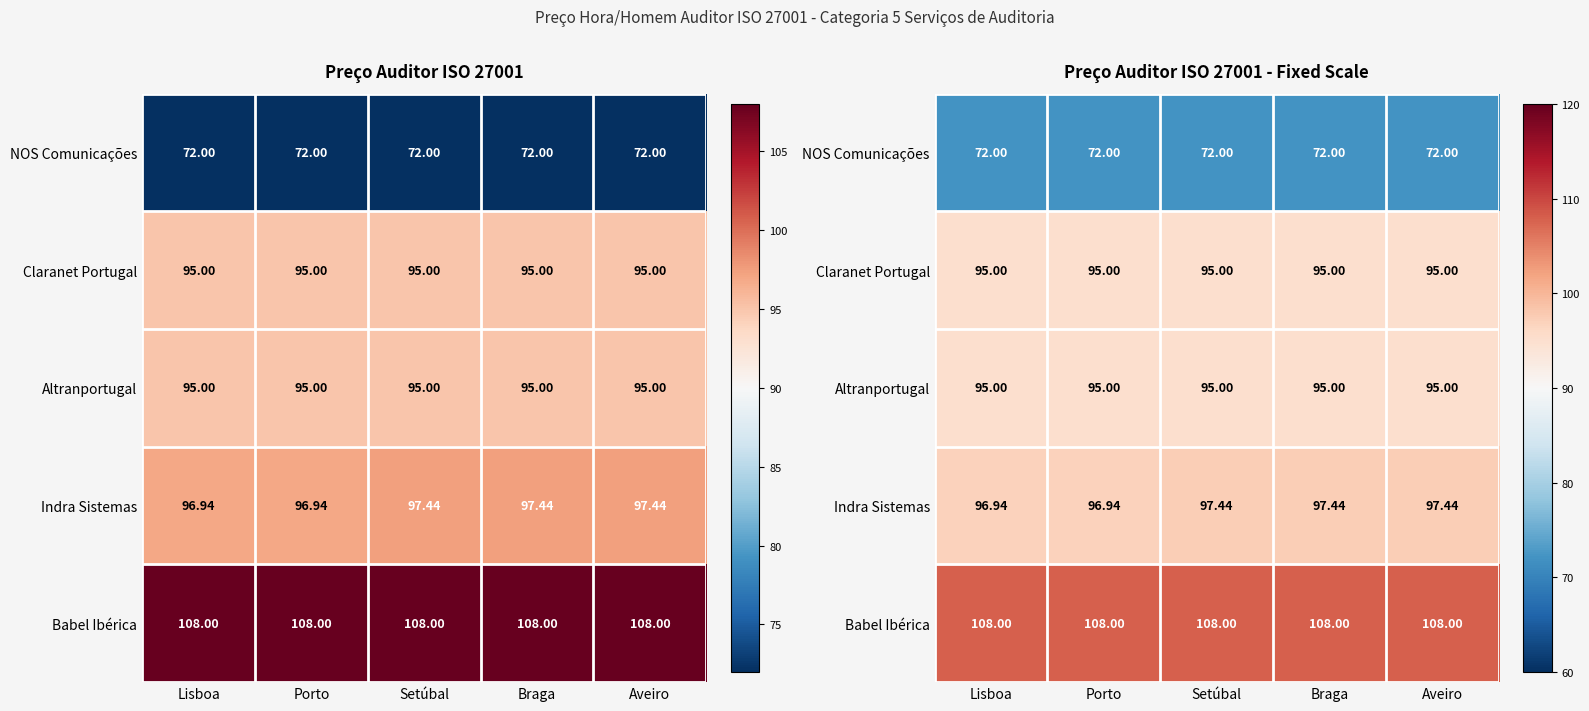

Which series has the largest total across all categories?

Babel Ibérica